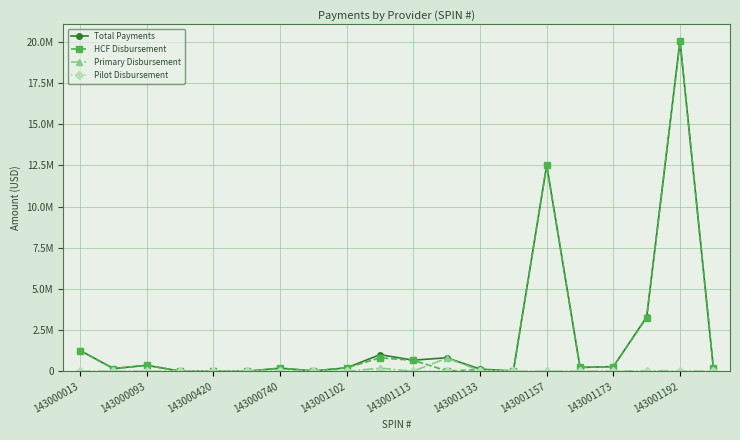

Does the chart have visible grid lines?

Yes